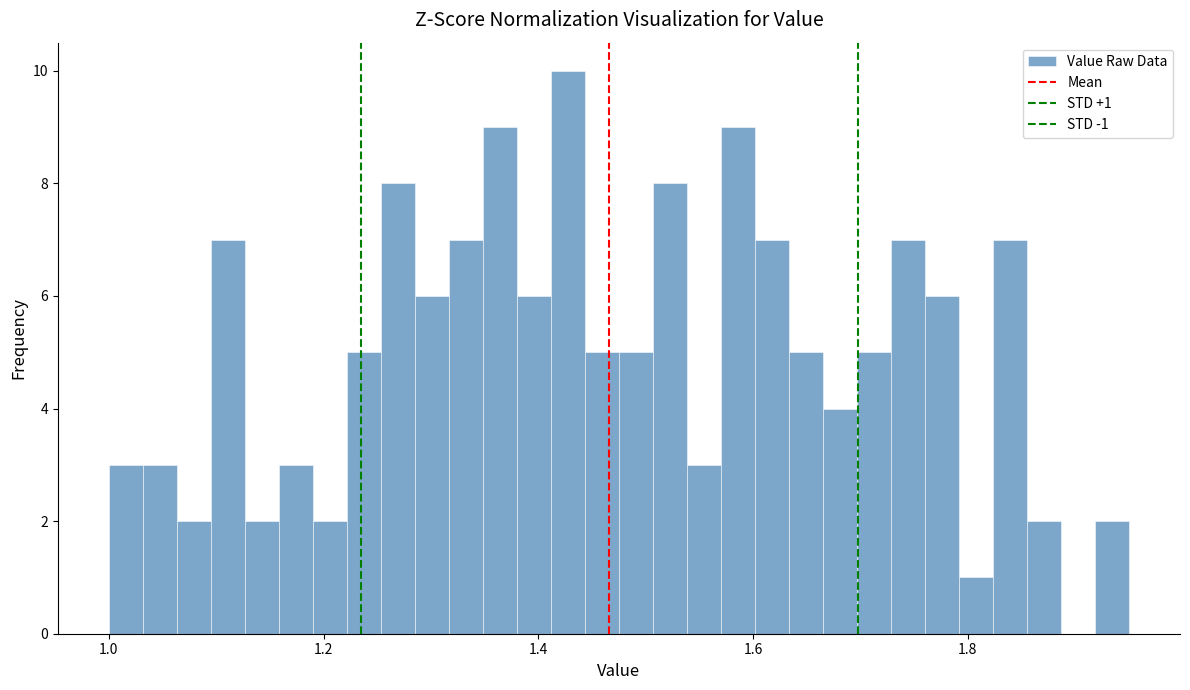

Around what value on the x-axis is the tallest bar? Give the approximate position of its centre, as read against the axis.

1.42